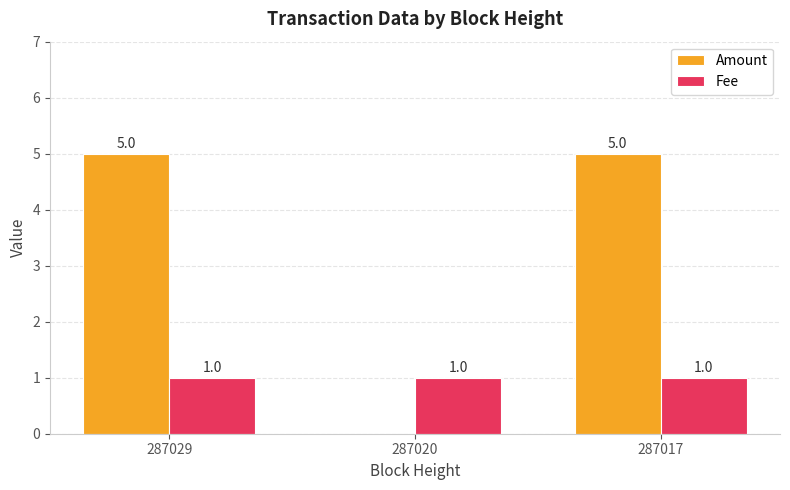

Which series has the largest total across all categories?

Amount